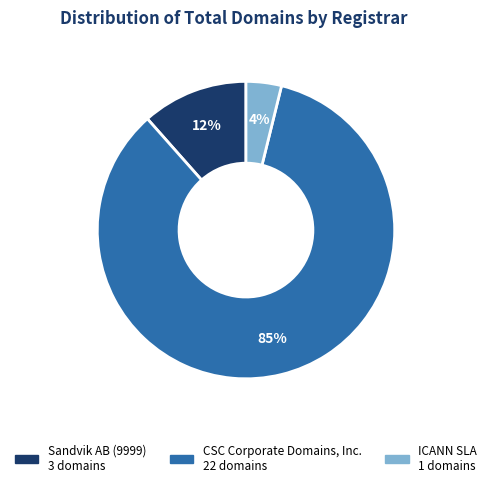

Is it true that ICANN SLA is 4% of the pie?

True